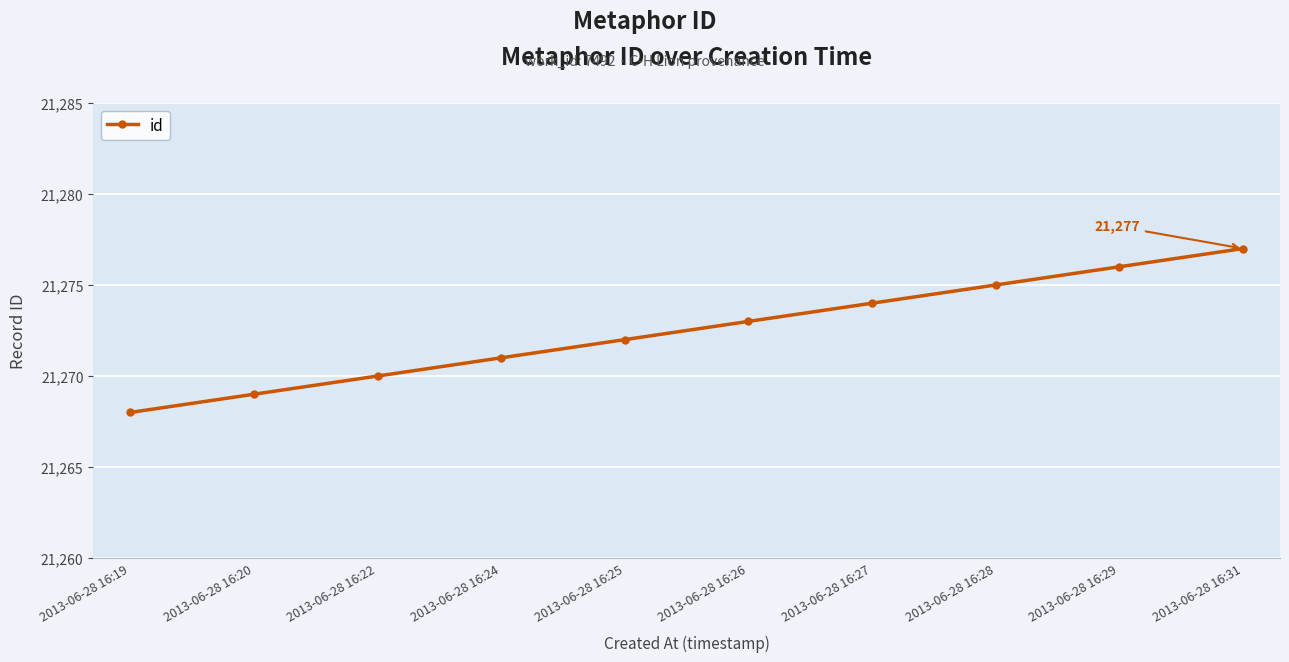

At which label is the value closest to 21272?

2013-06-28 16:25